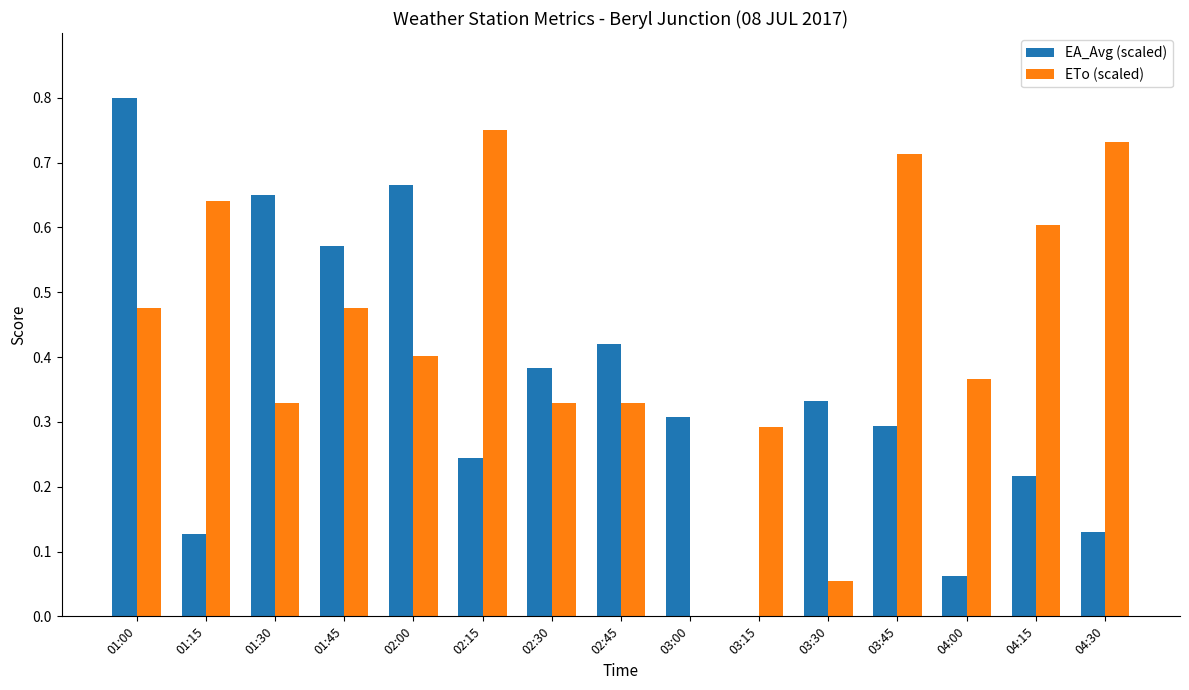

Between 01:00 and 03:00, which series saw the biggest shift?

EA_Avg (scaled)